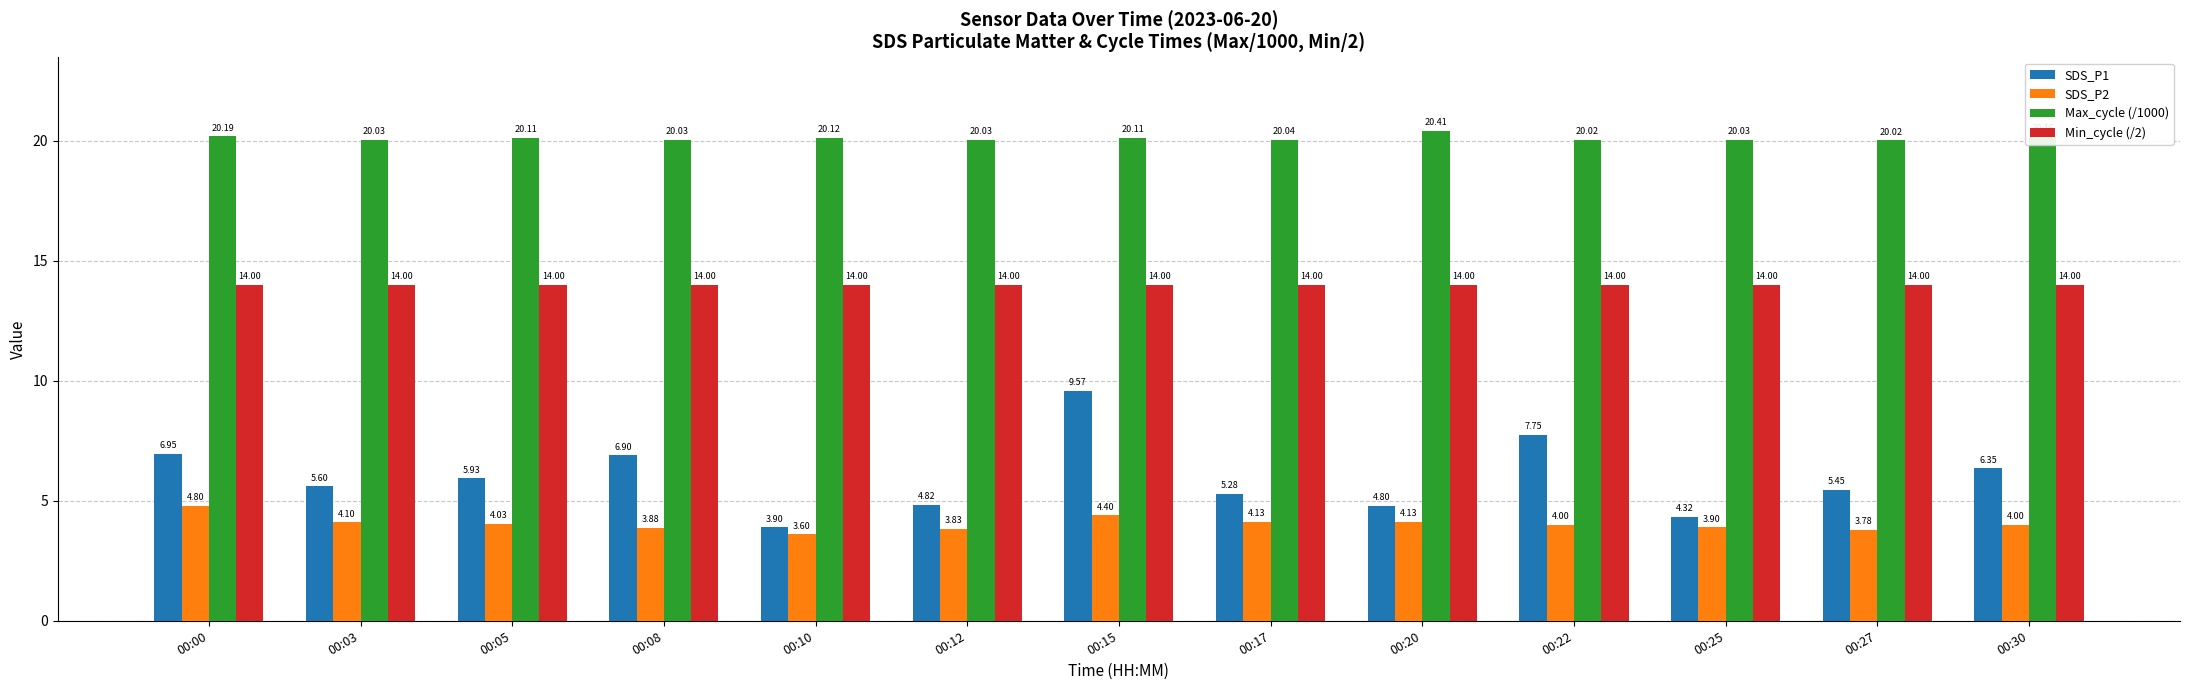

How many data points does each series have?

13